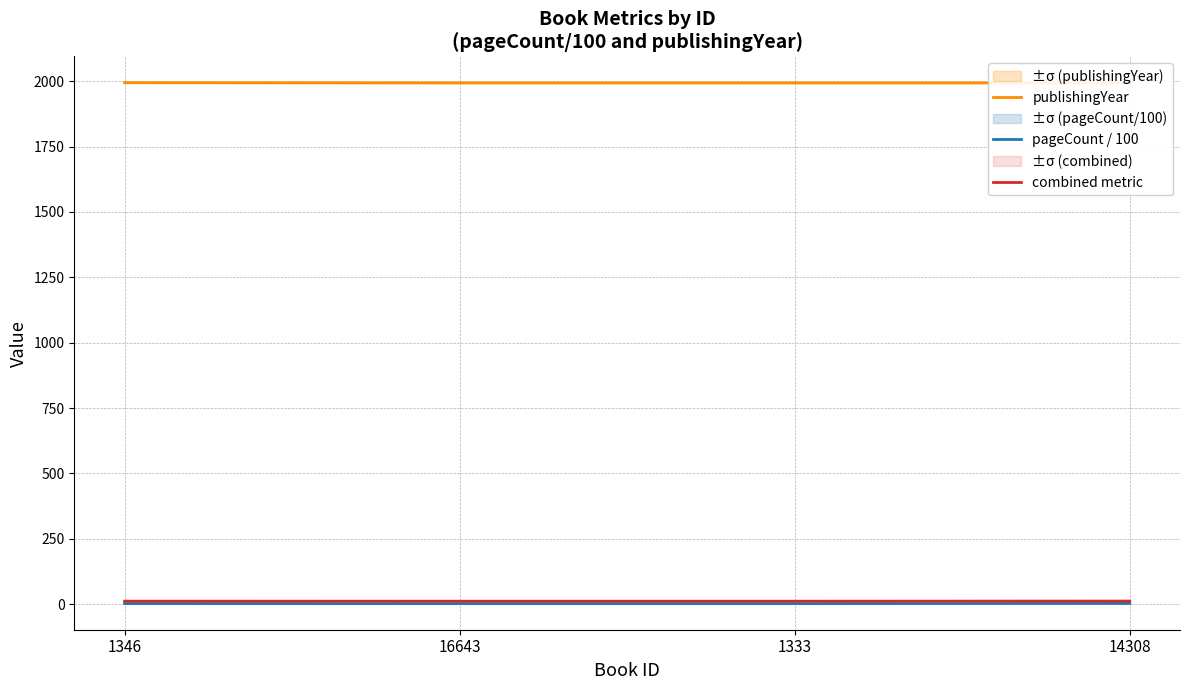

What are all the series names shown in the legend?

publishingYear, pageCount / 100, combined metric